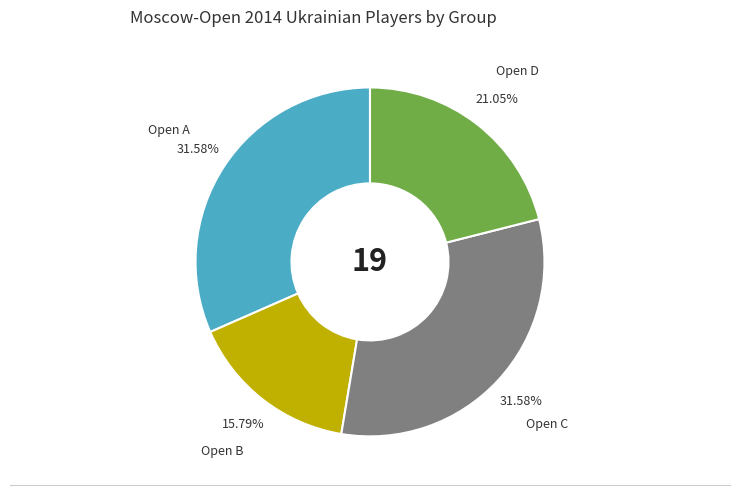

How many slices are in this pie chart?

4